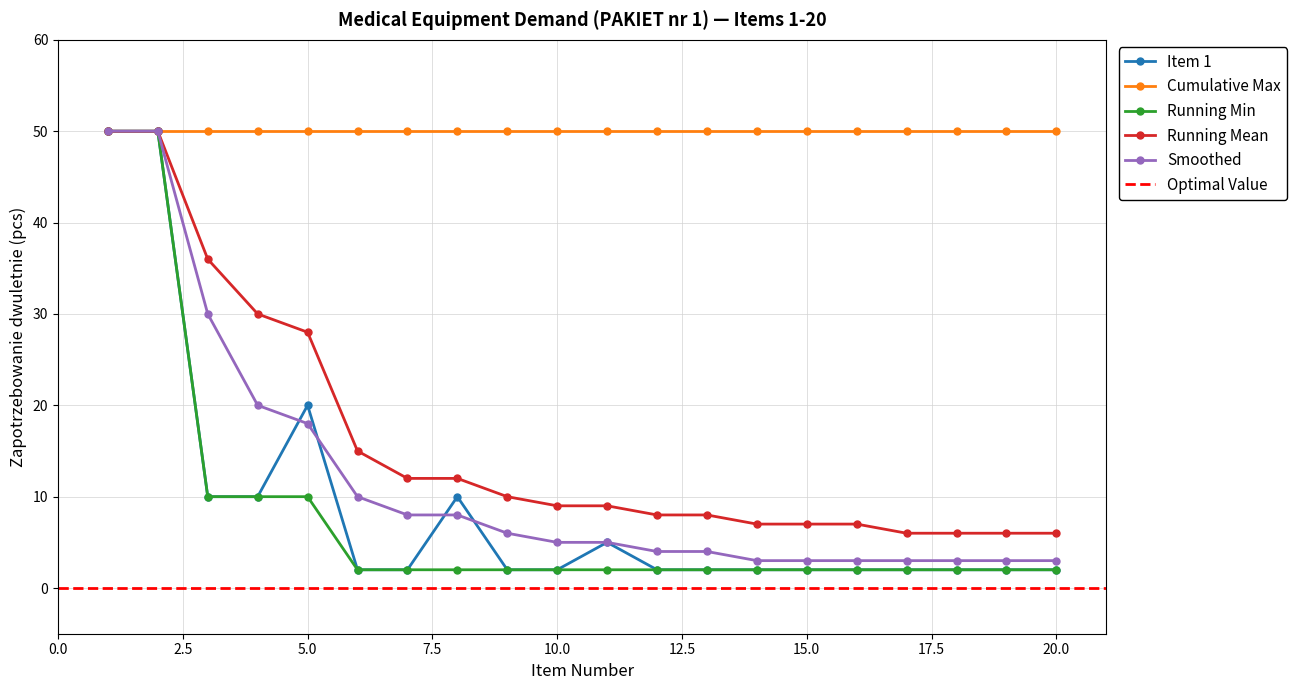

The value of Smoothed at 5.0 is 26. True or false?

False